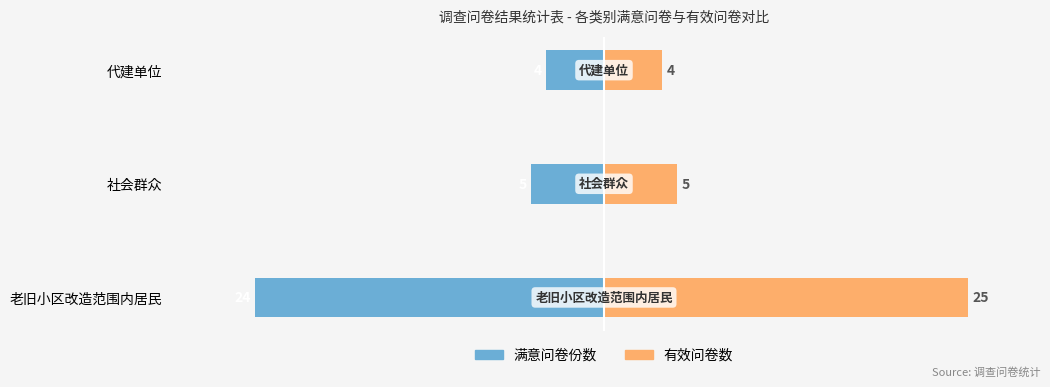

Reading left to right, transcribe all the data shown in this chart.

满意问卷份数: -24	-5	-4
有效问卷数: 25	5	4